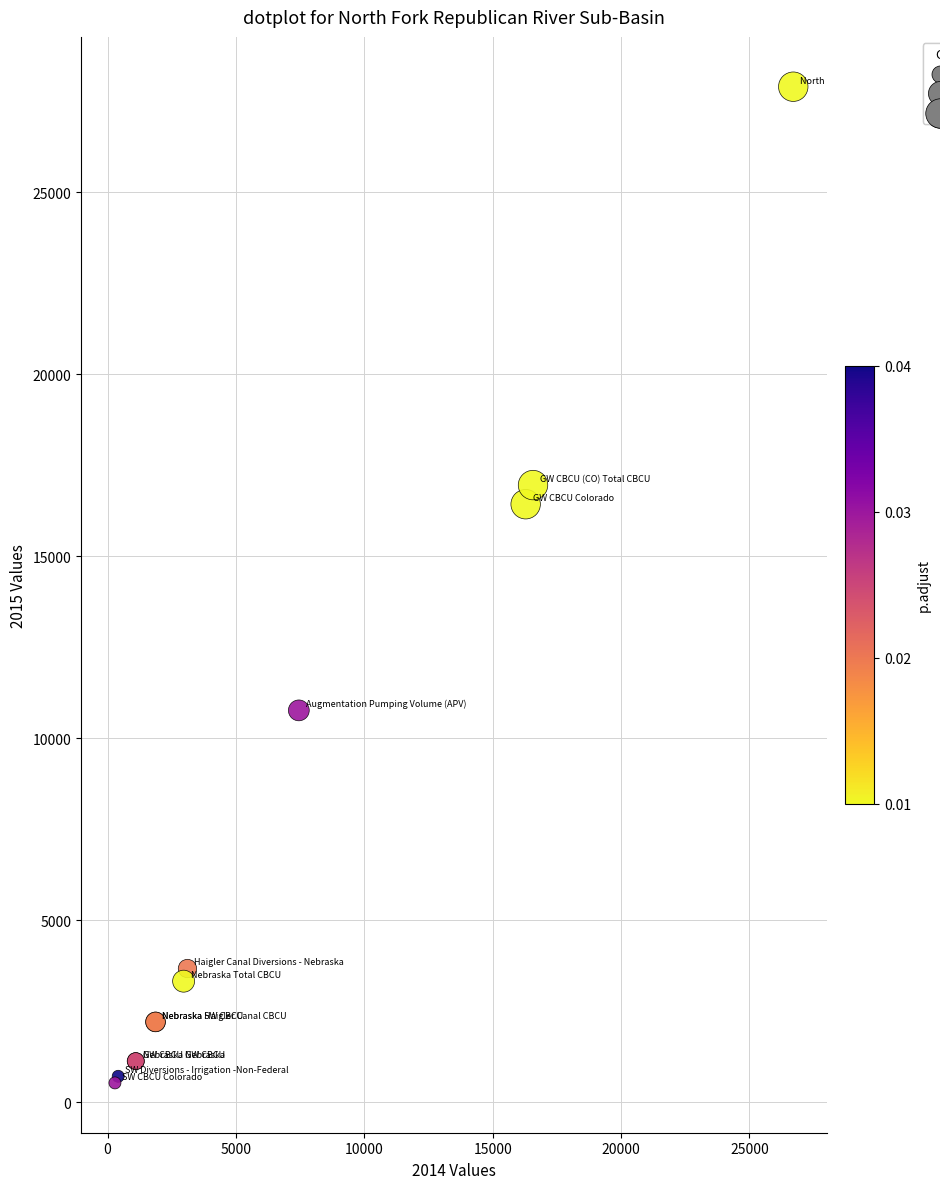

What Y value in the scatter plot is closest to 14209?

16424.0